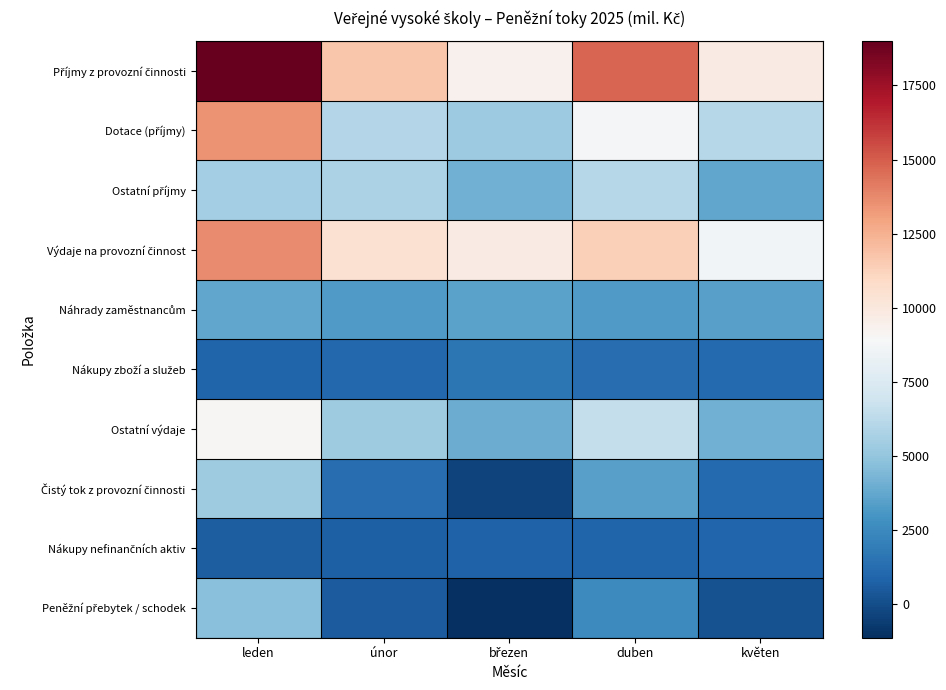

Rank the series at březen from highest to lowest value.

Výdaje na provozní činnost, Příjmy z provozní činnosti, Dotace (příjmy), Ostatní příjmy, Ostatní výdaje, Náhrady zaměstnancům, Nákupy zboží a služeb, Nákupy nefinančních aktiv, Čistý tok z provozní činnosti, Peněžní přebytek / schodek